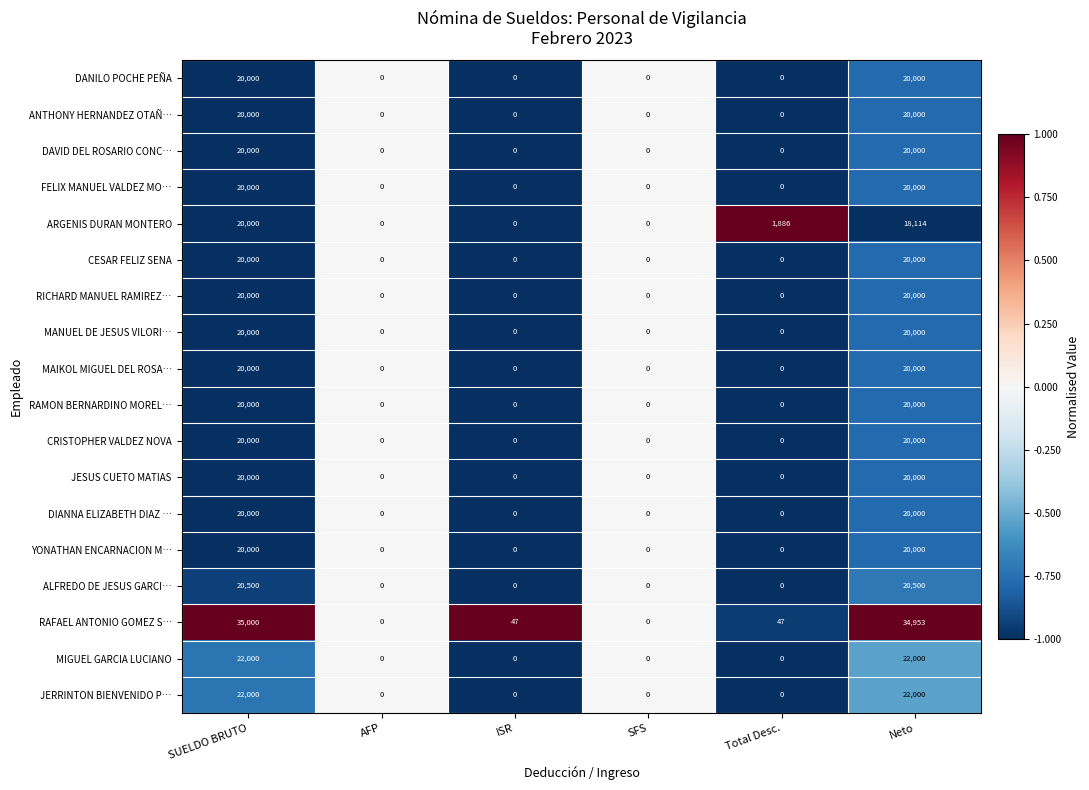

Is it true that RICHARD MANUEL RAMIREZ… equals 29764 at Neto?

False